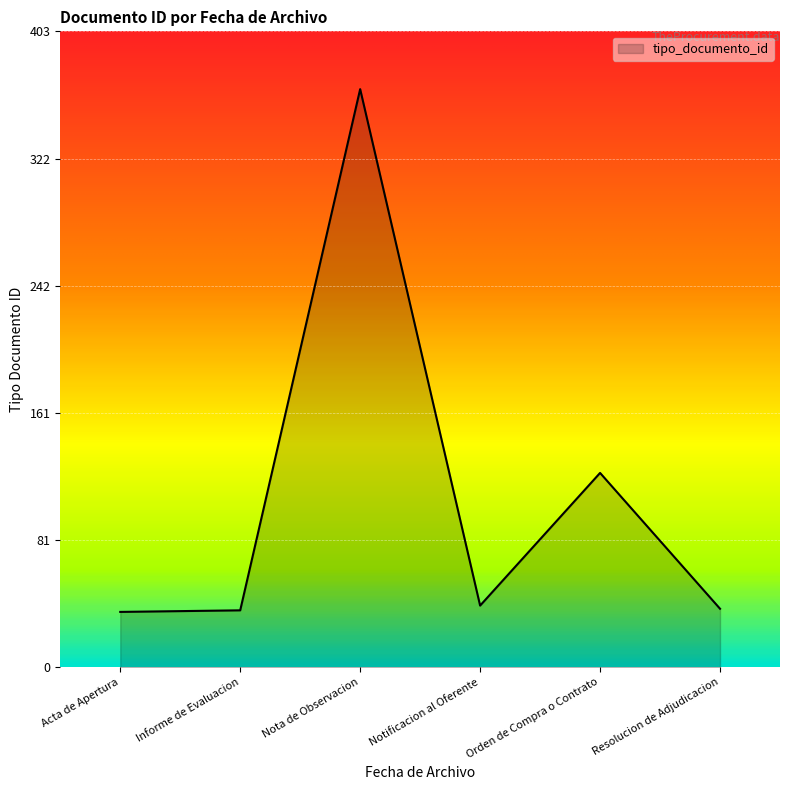

What is the average value?

106